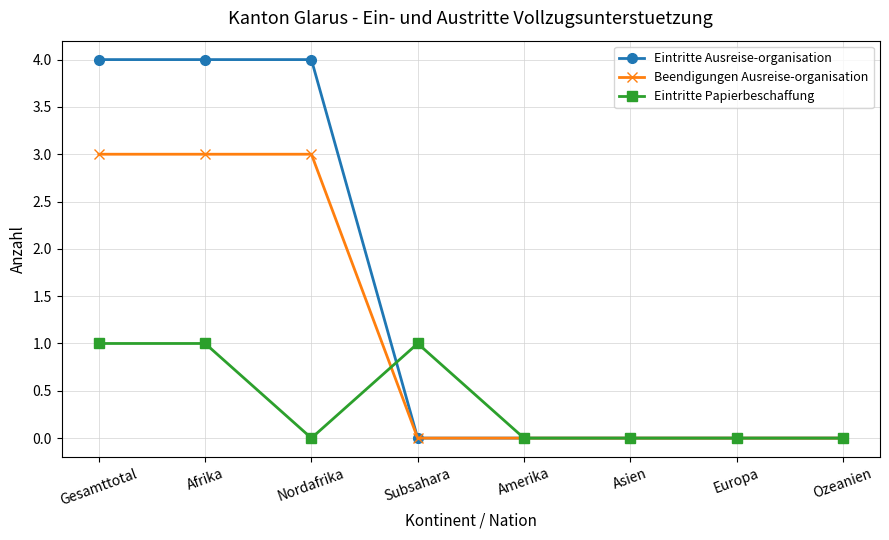

What is the maximum value for Beendigungen Ausreise-organisation?

3